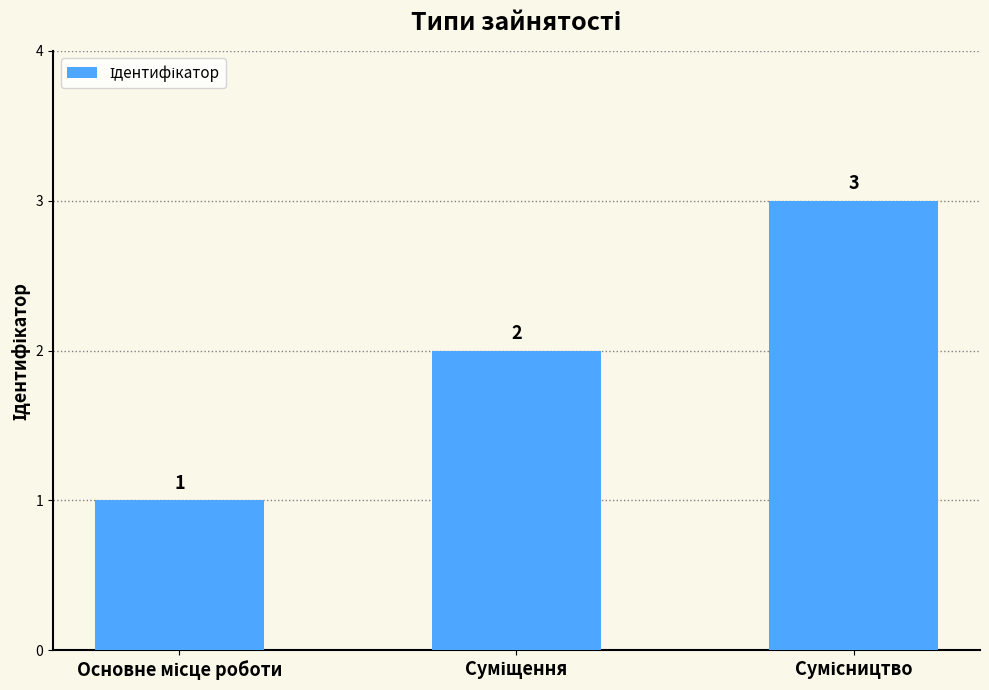

What is the value of the 2nd bar from the left?

2